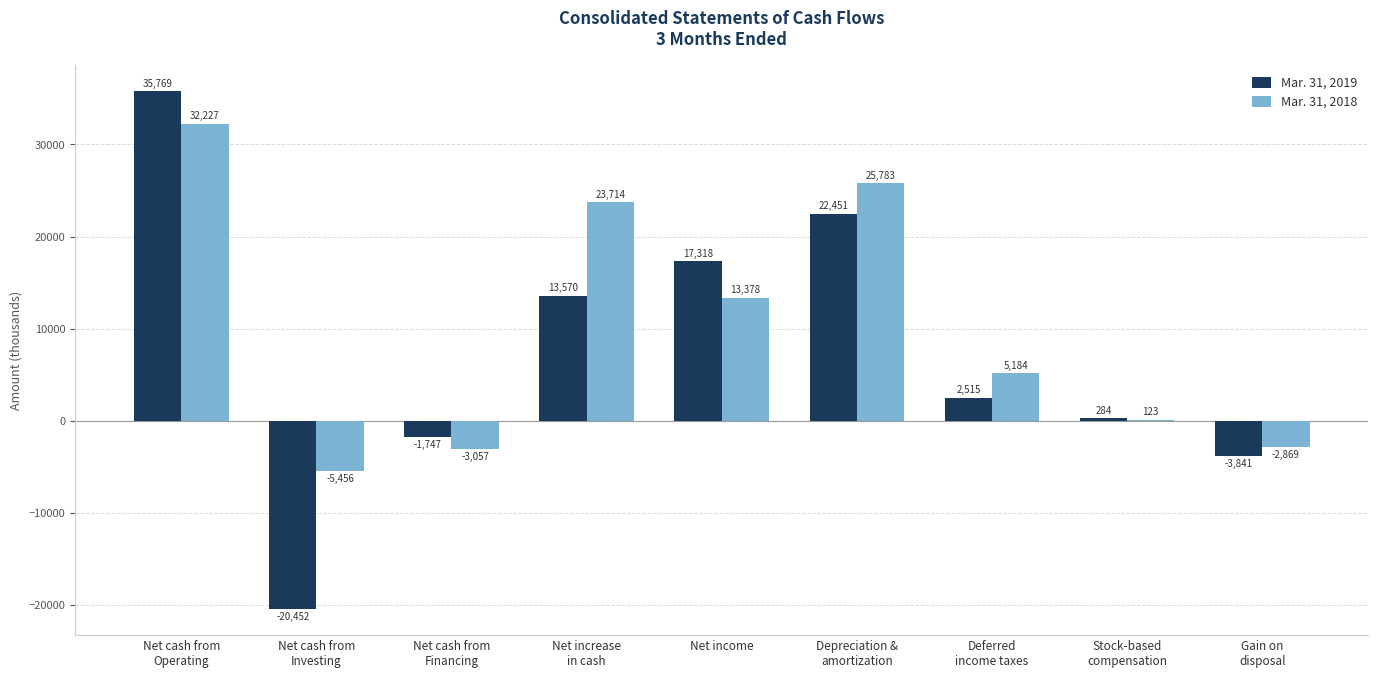

The value of Mar. 31, 2019 at Deferred
income taxes is 2515. True or false?

True